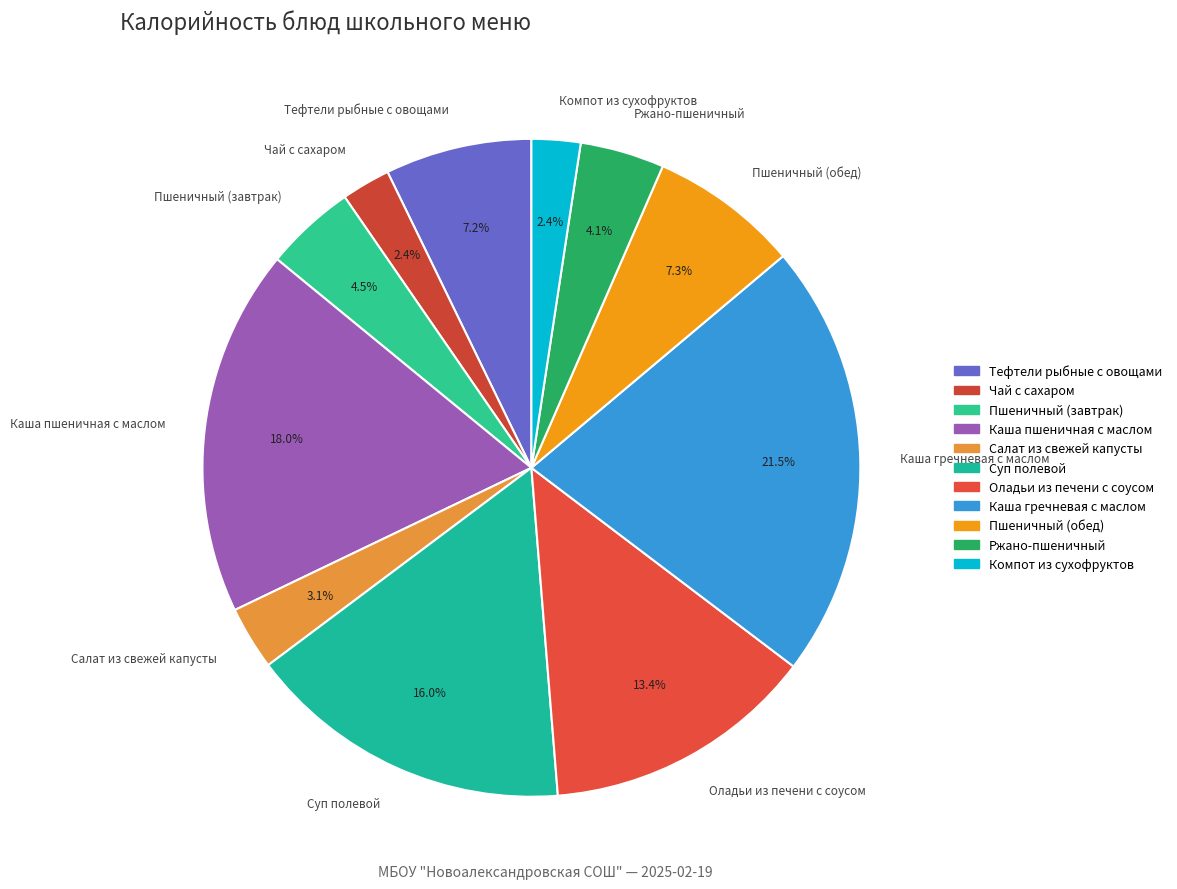

Combined, do Тефтели рыбные с овощами and Каша пшеничная с маслом account for over 50%?

No